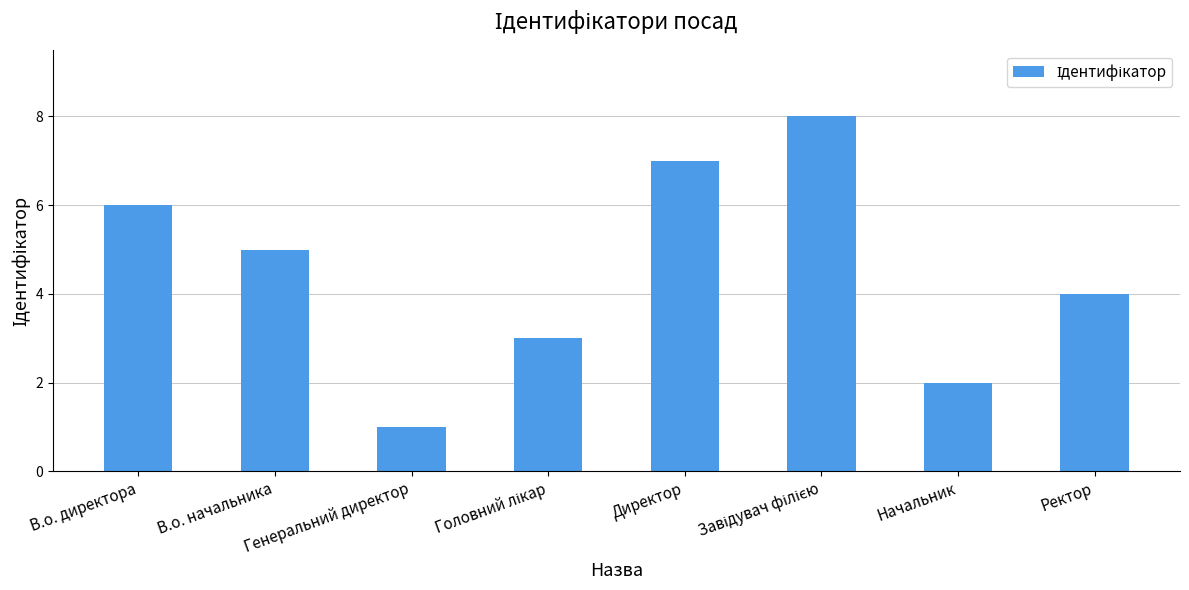

What is the difference between the maximum and minimum values?

7